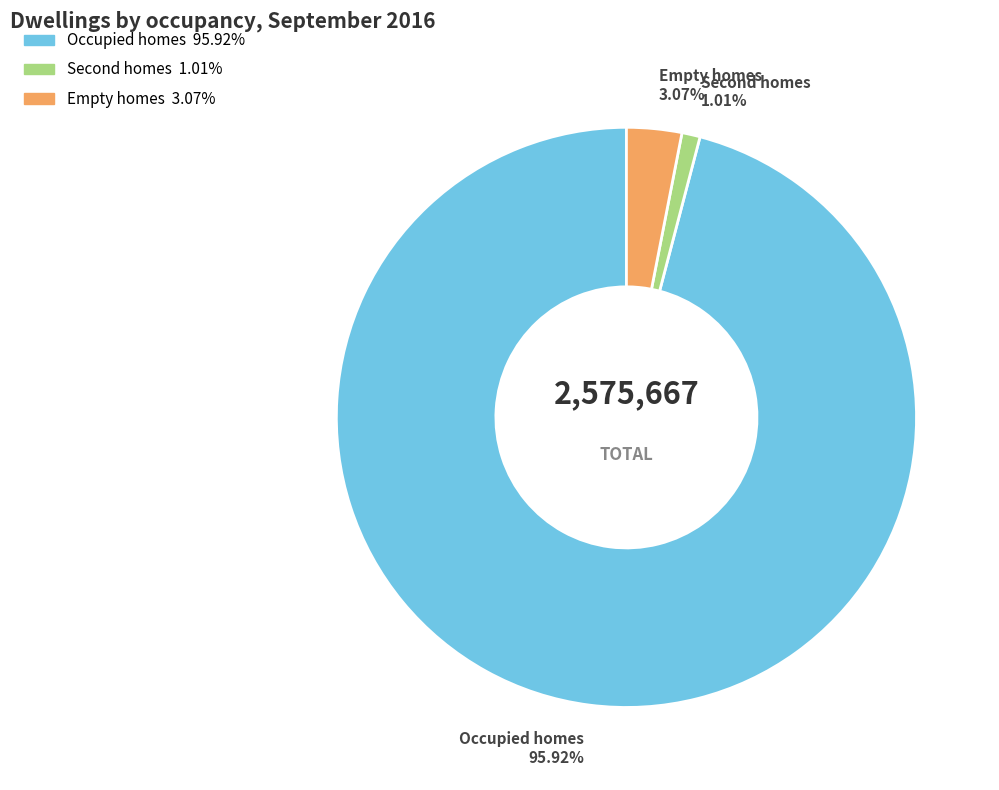

Is it true that Occupied homes is 96% of the pie?

True